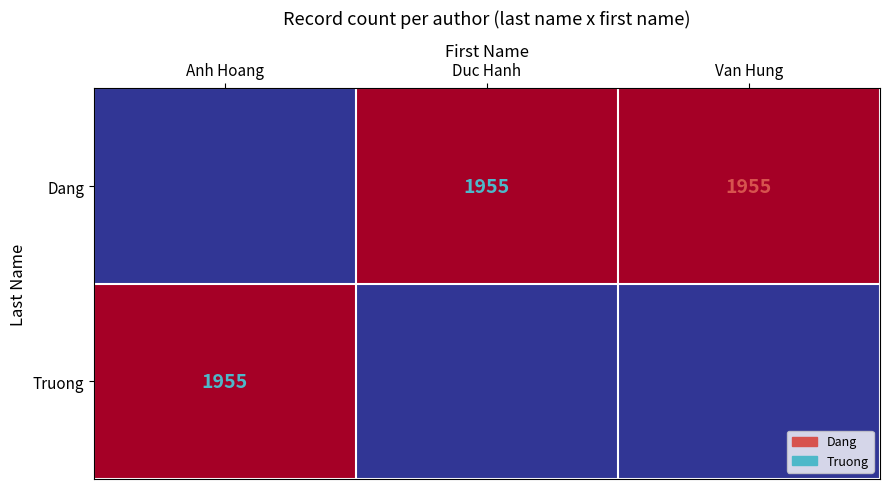

Is it true that Dang equals 3169 at Van Hung?

False